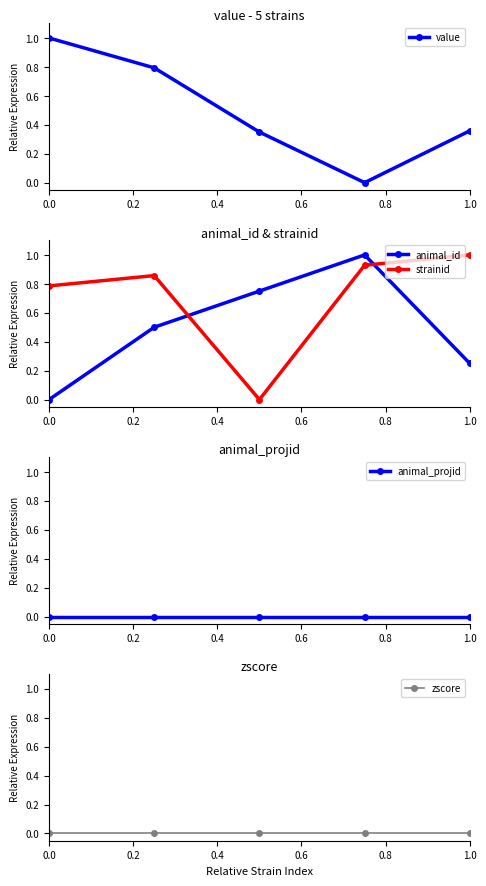

The value series shows 0.5 at 1.0. True or false?

False